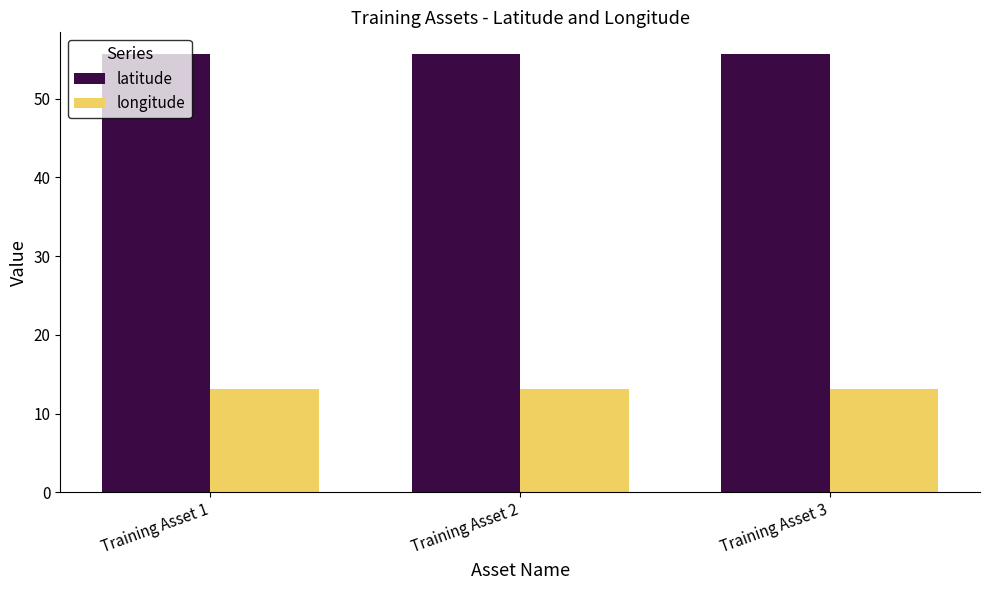

Does the chart contain any negative values?

No